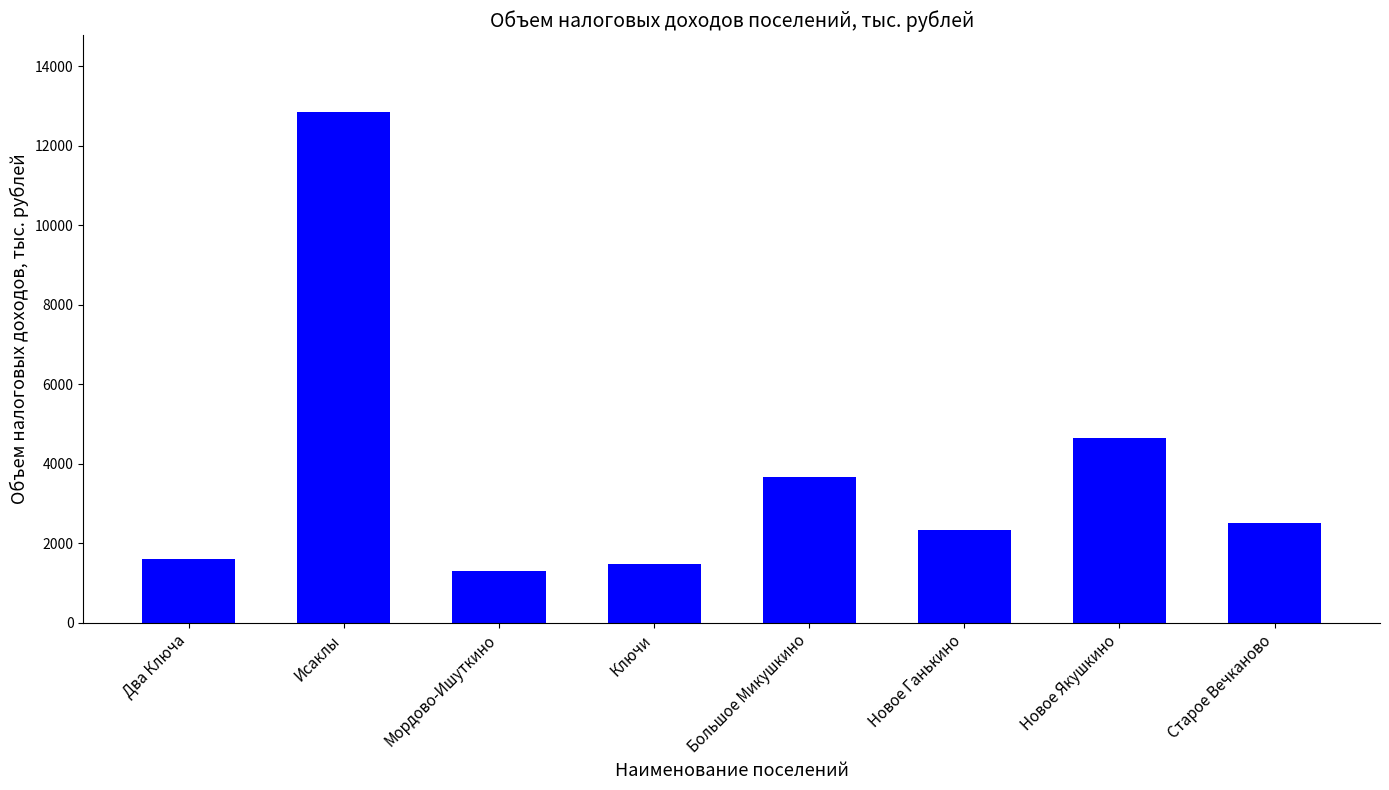

Which label corresponds to the largest value in the chart?

Исаклы